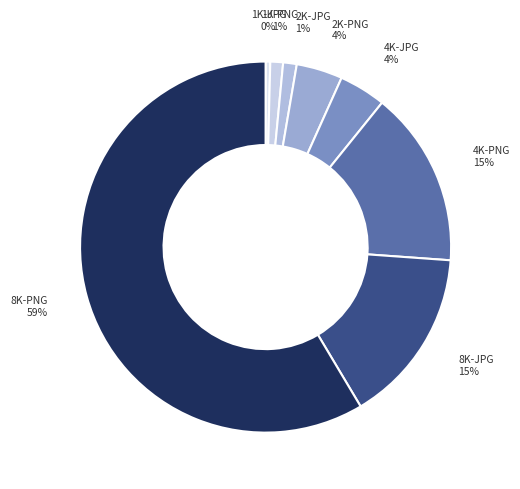

Is the sum of 8K-JPG and 2K-JPG greater than half?

No